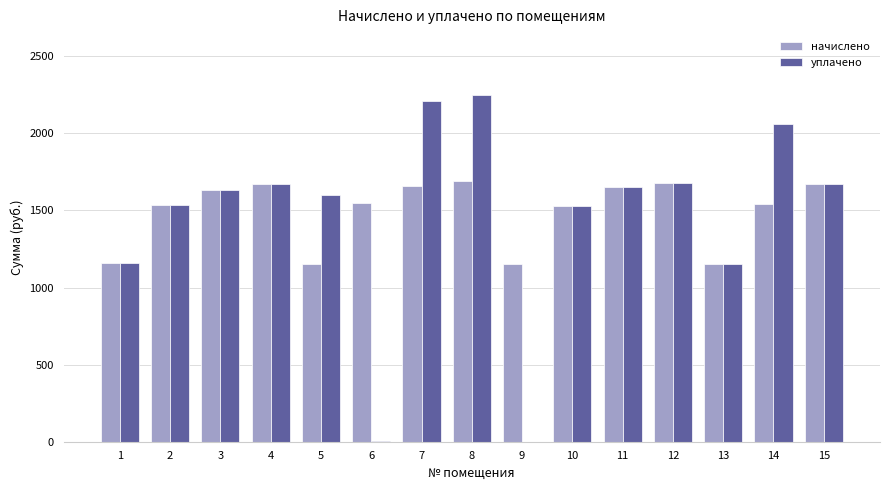

Are the bars horizontal?

No